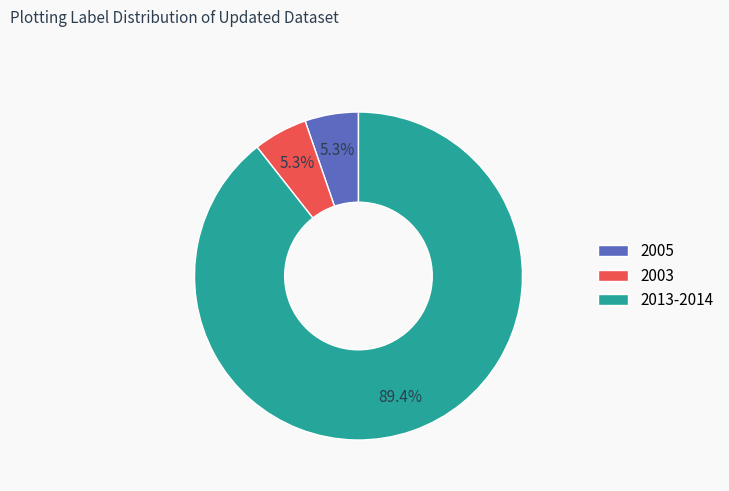

What is the total percentage of 2005 and 2013-2014?

94.7%